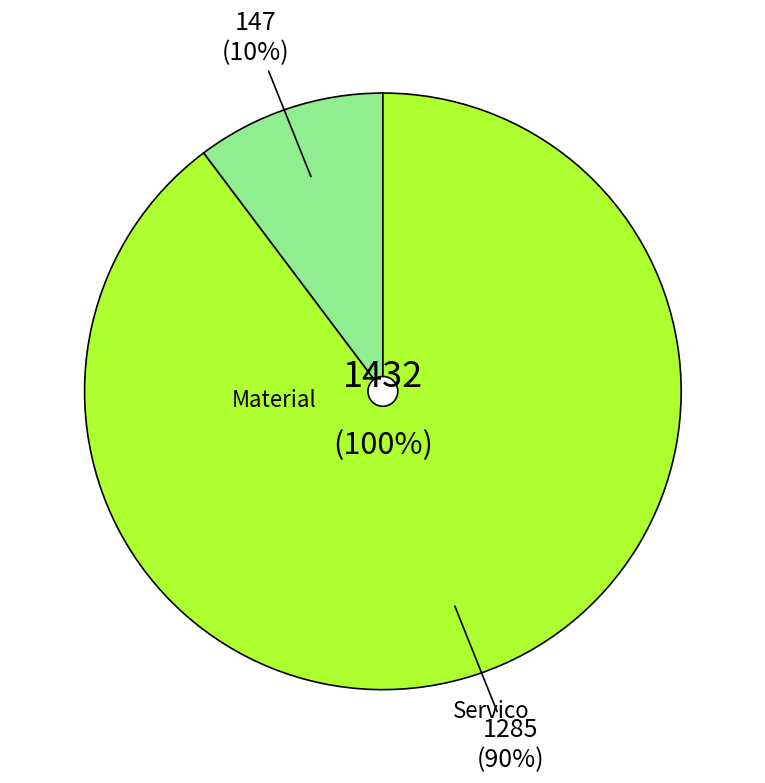

What percentage is the Servico slice, to the nearest percent?

90%